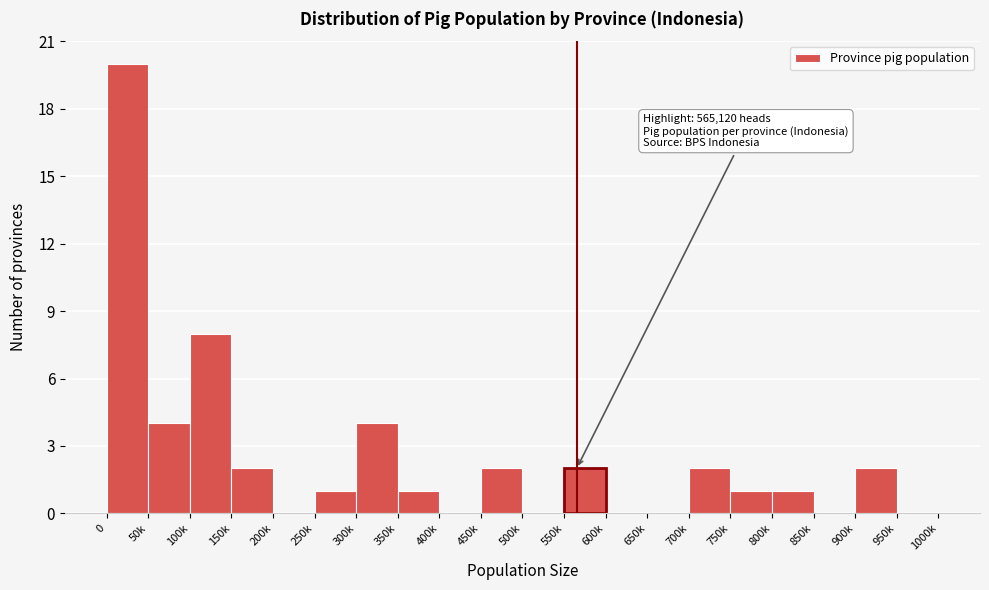

Reading left to right, extract all data points from this chart.

0=20	50k=4	100k=8	150k=2	200k=0	250k=1	300k=4	350k=1	400k=0	450k=2	500k=0	550k=2	600k=0	650k=0	700k=2	750k=1	800k=1	850k=0	900k=2	950k=0